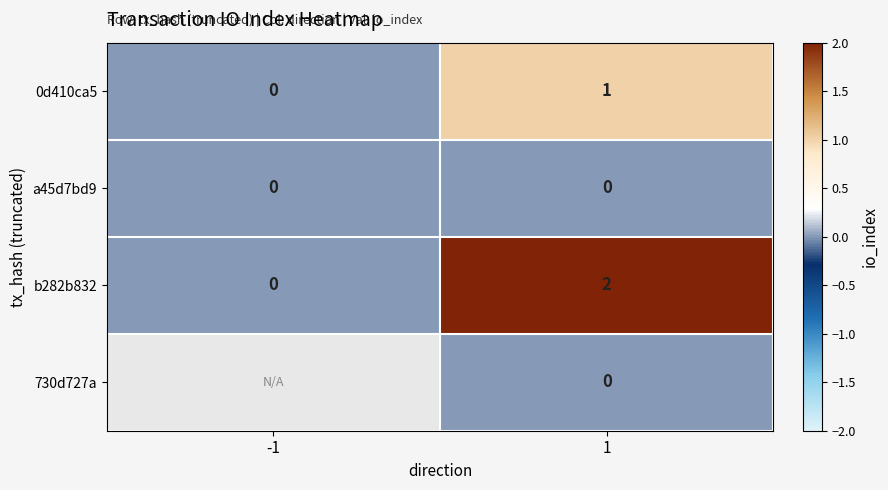

Count the number of categories in the chart.

2